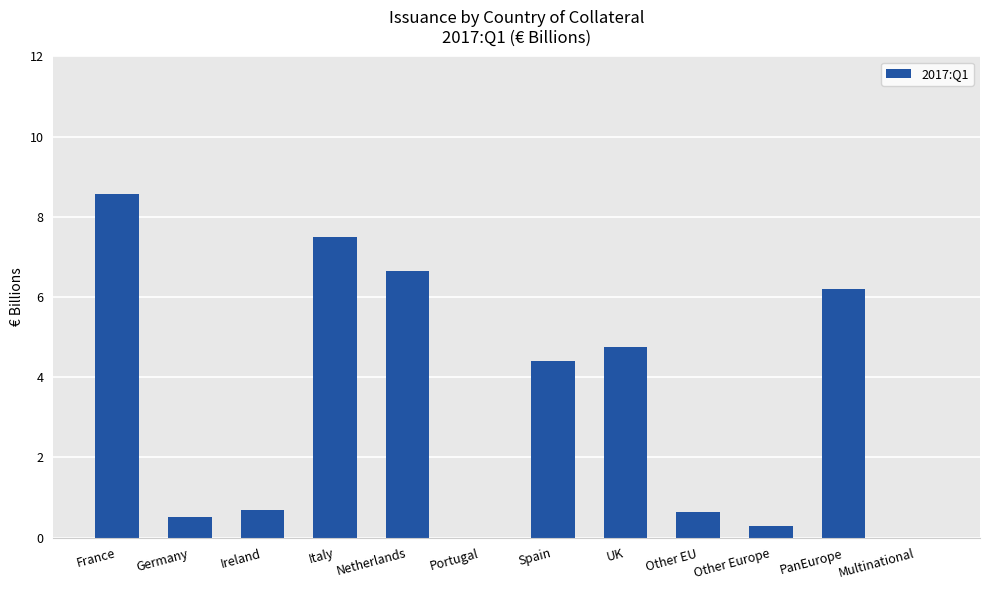

Where is the data nearest to the value 4?

Spain